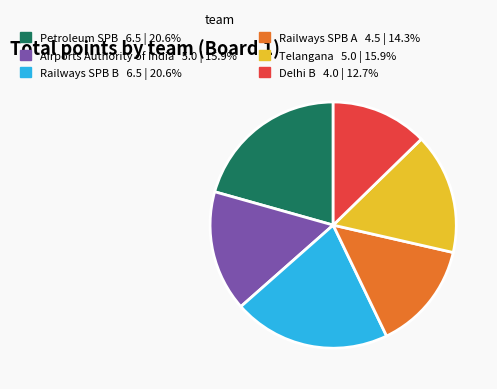

Combined, do Petroleum SPB and Delhi B account for over 50%?

No